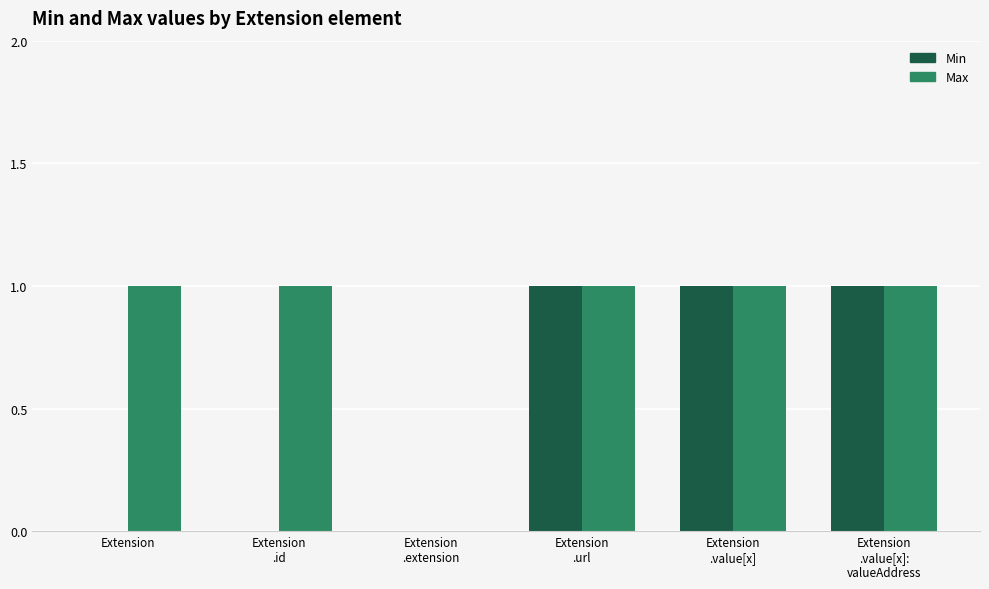

Does the chart contain stacked bars?

No